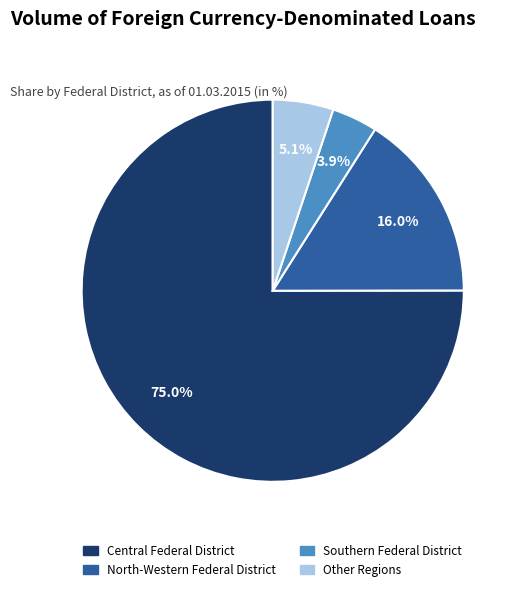

Rank the categories by value from highest to lowest.

Central Federal District, North-Western Federal District, Other Regions, Southern Federal District